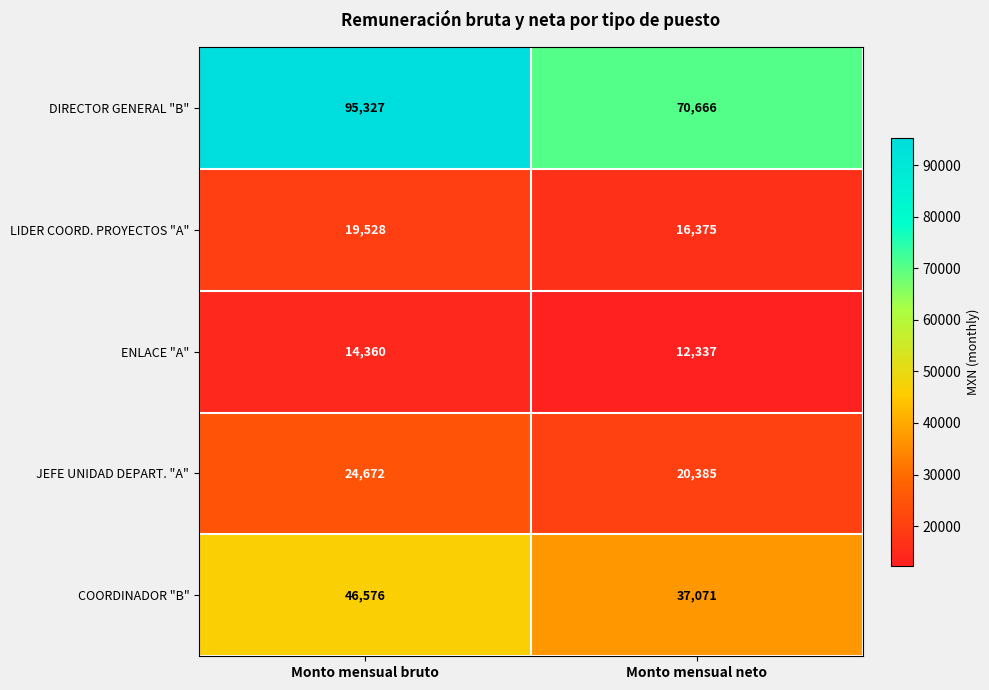

Read the JEFE UNIDAD DEPART. "A" value at Monto mensual neto, to the nearest 50.

20400